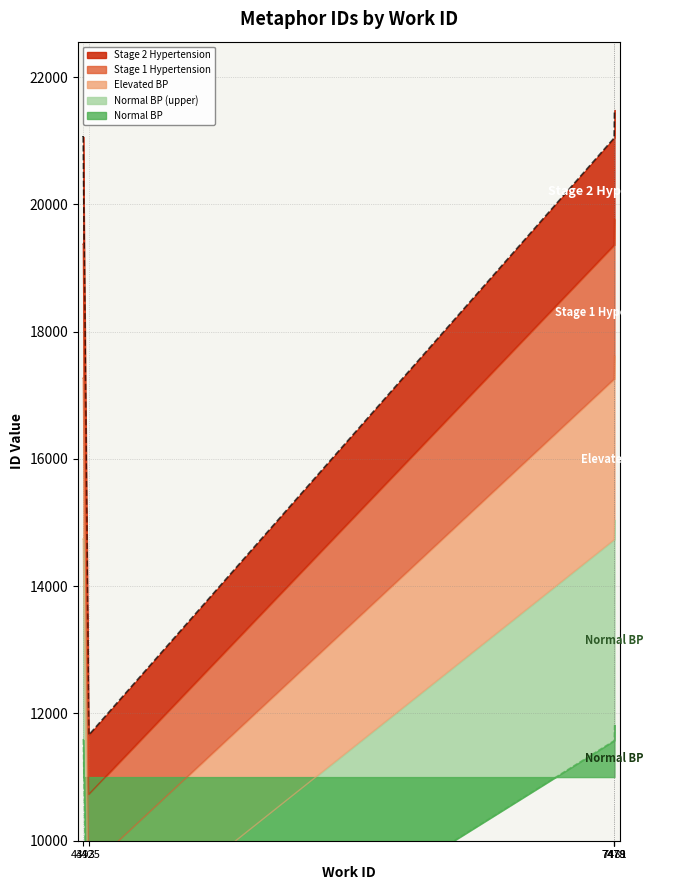

Rank the categories by value from lowest to highest.

4425, 7478, 7478, 7479, 7479, 4393, 4393, 4393, 7481, 7481